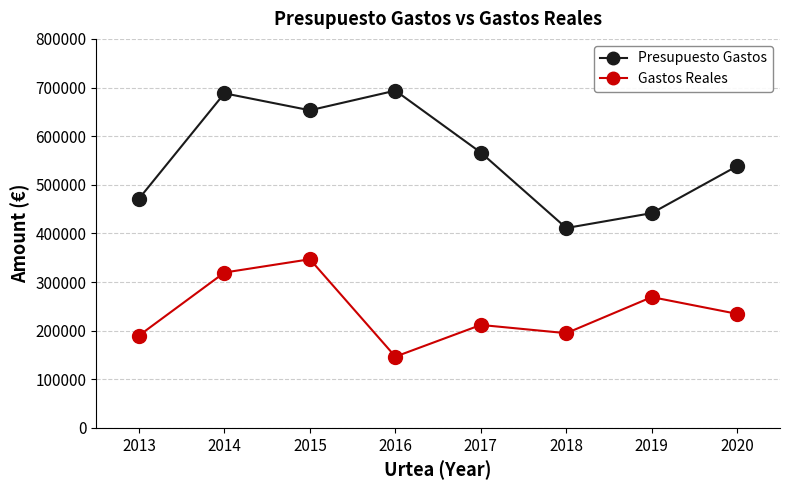

What is the sum of all Gastos Reales values?

1912734.0